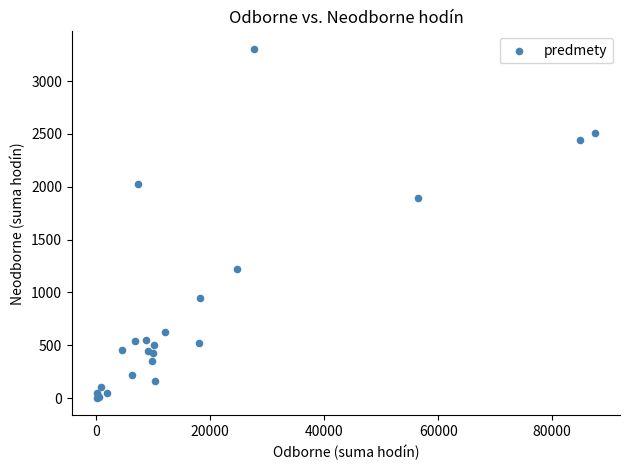

What Y value in the scatter plot is closest to 1655?

1898.0